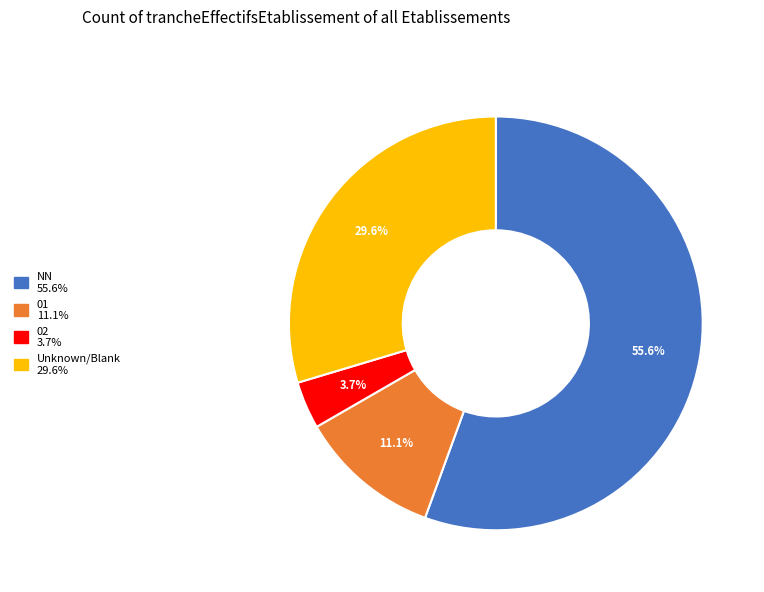

Does any single category account for the majority?

Yes